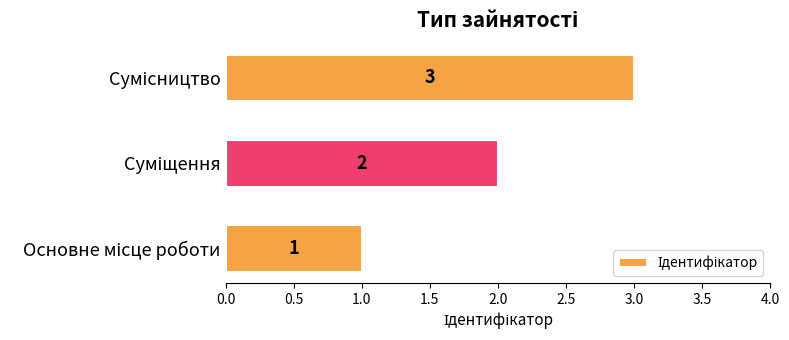

What is the greatest value displayed?

3